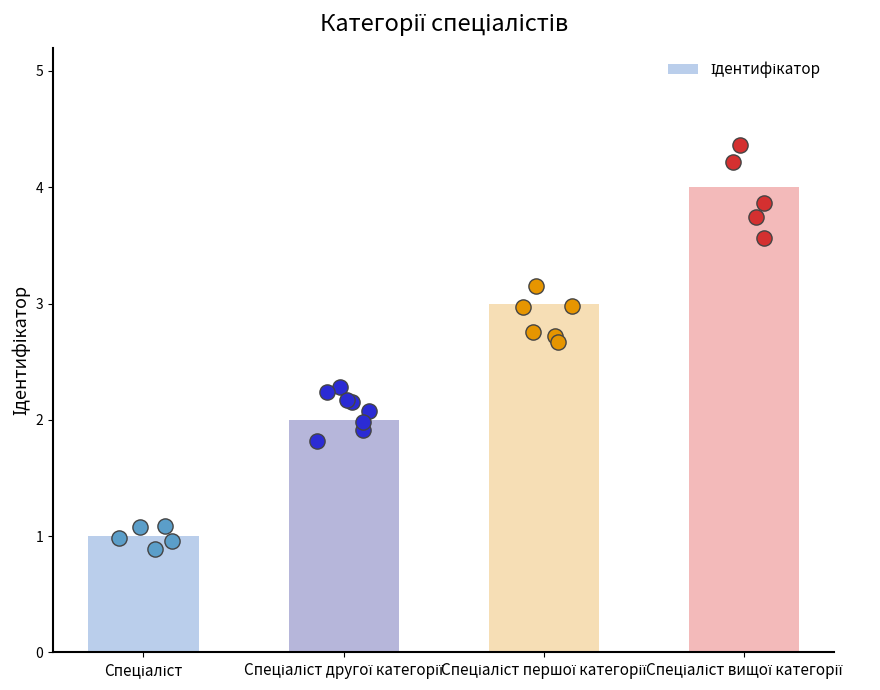

Which has a higher value, Спеціаліст другої категорії or Спеціаліст першої категорії?

Спеціаліст першої категорії